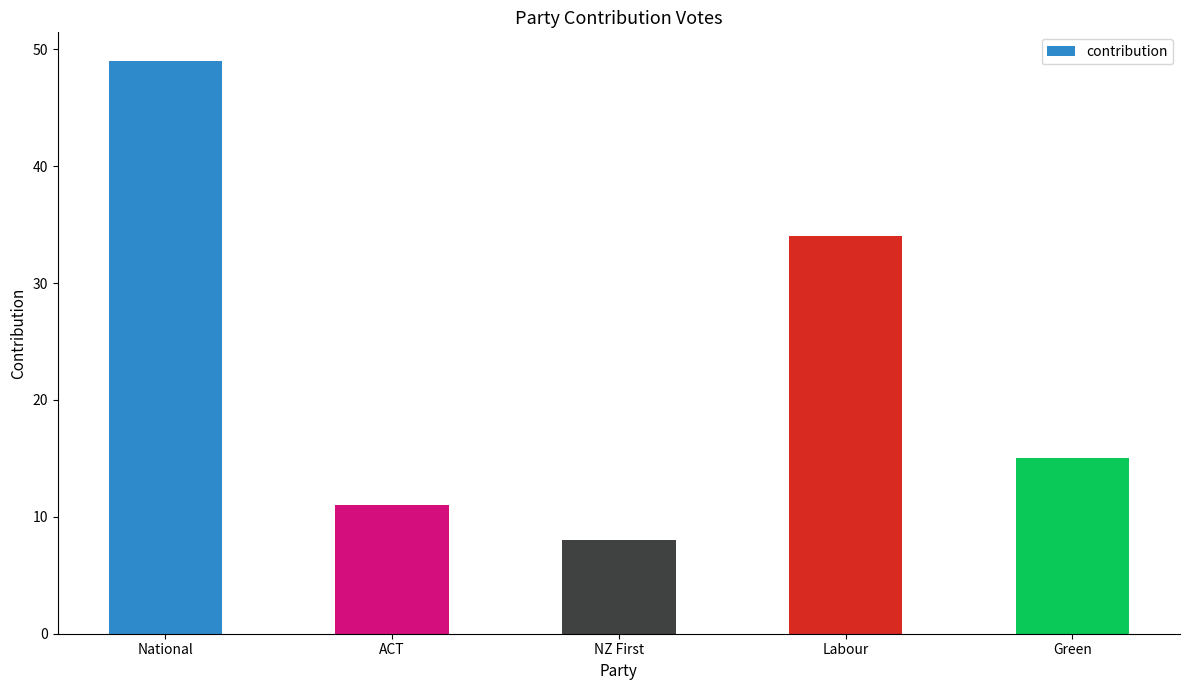

The chart shows a value of 34 at Labour. True or false?

True